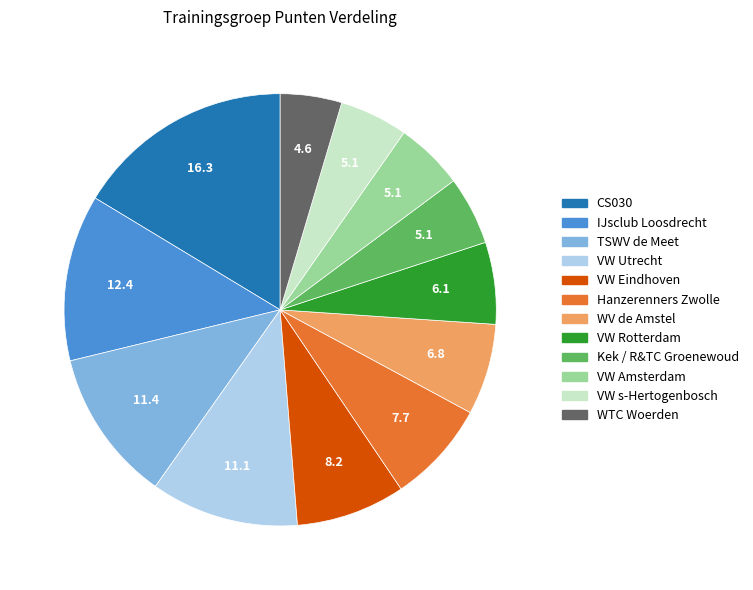

Combined, do CS030 and WTC Woerden account for over 50%?

No